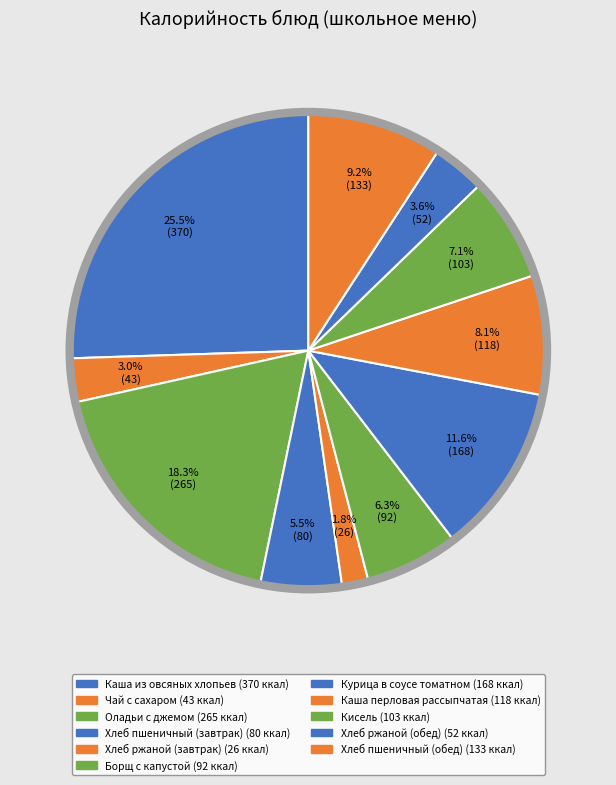

The Курица в соусе томатном slice represents 1% of the pie. True or false?

False